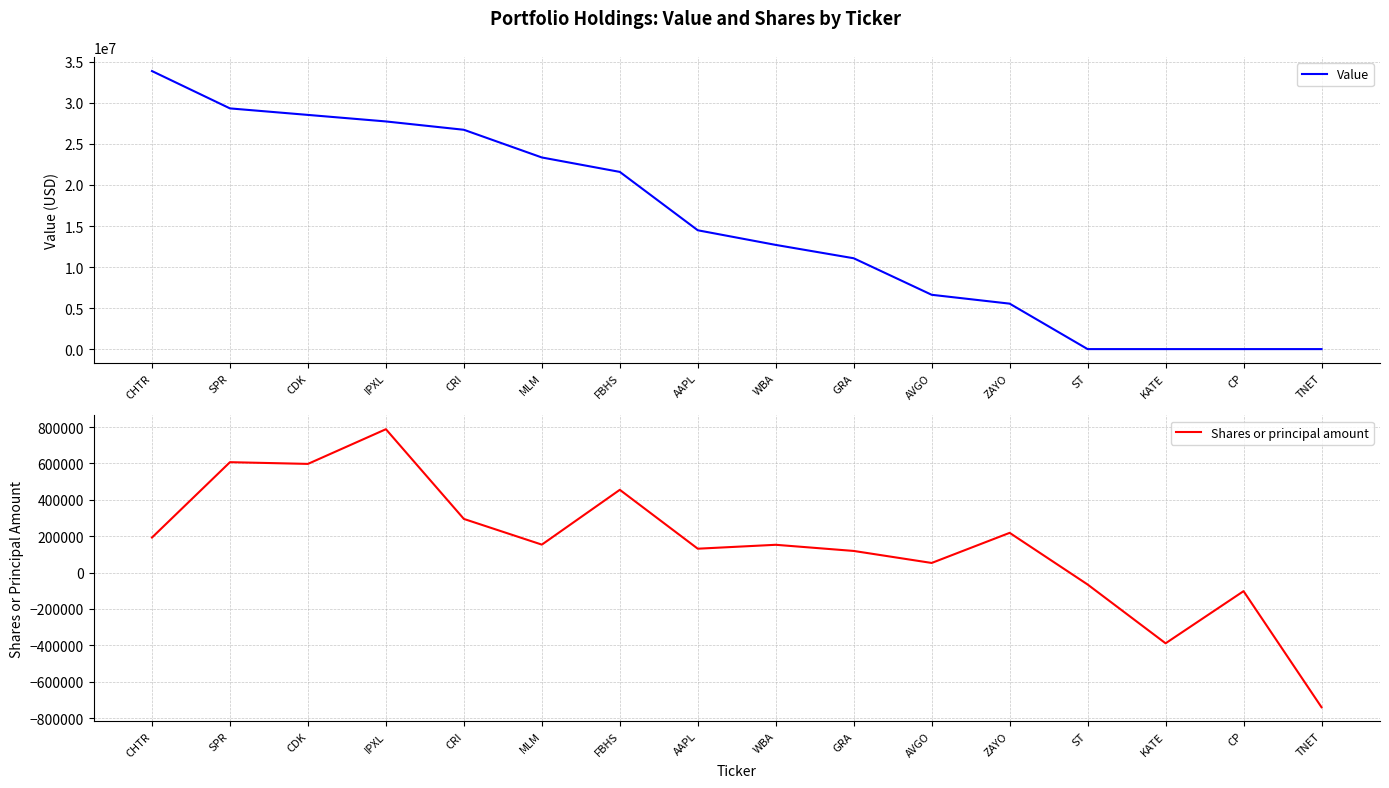

How many values in Shares or principal amount are below zero?

4